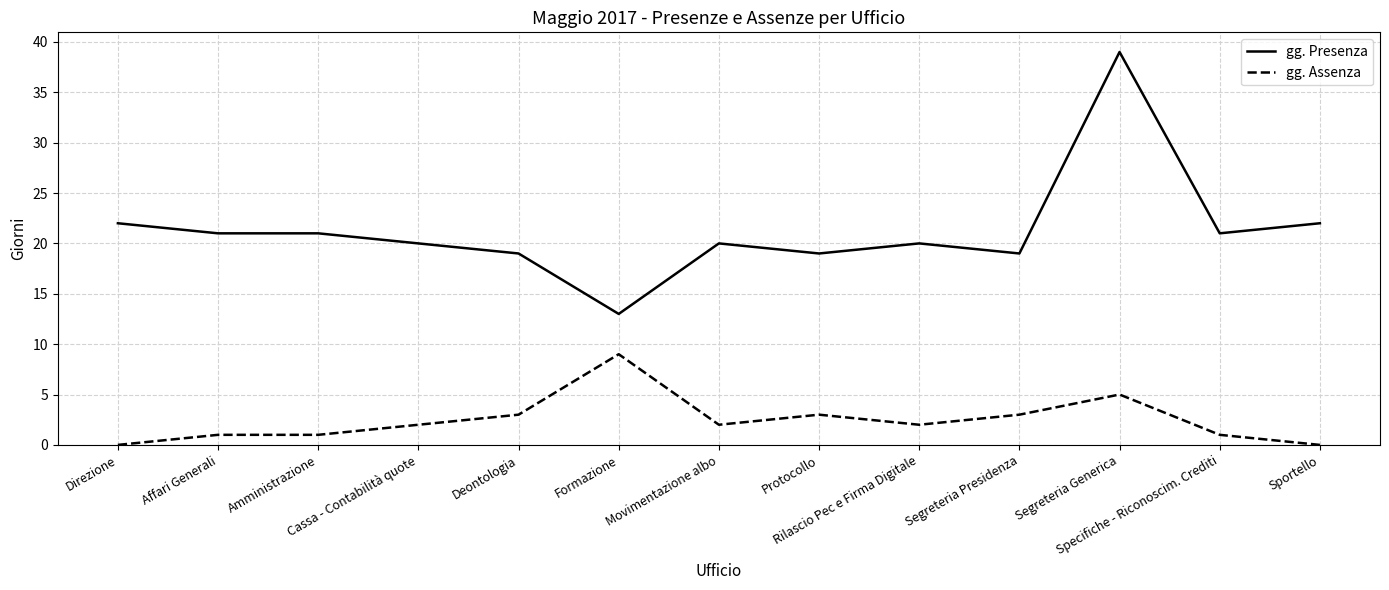

Reading left to right, transcribe all the data shown in this chart.

gg. Presenza: 22	21	21	20	19	13	20	19	20	19	39	21	22
gg. Assenza: 0	1	1	2	3	9	2	3	2	3	5	1	0